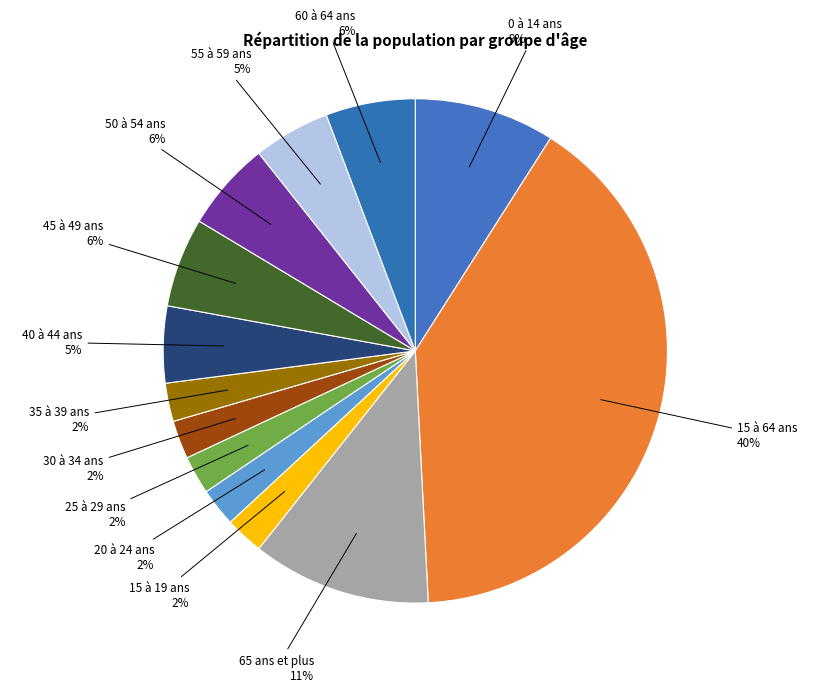

Does 0 à 14 ans account for over 50% of the chart?

No